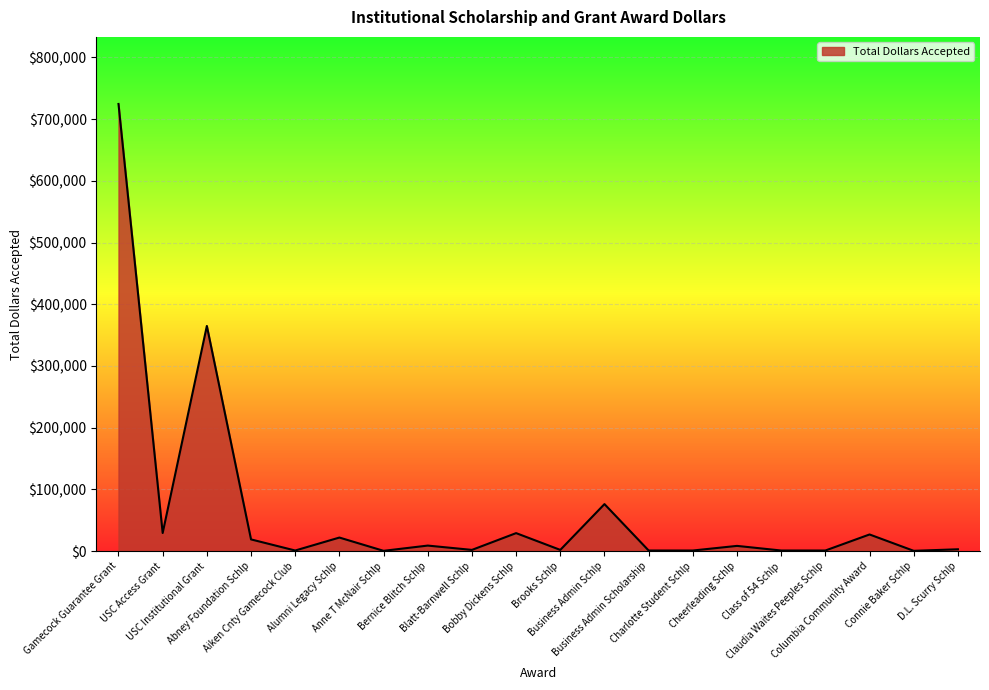

The value at Bobby Dickens Schlp is 29183. True or false?

True